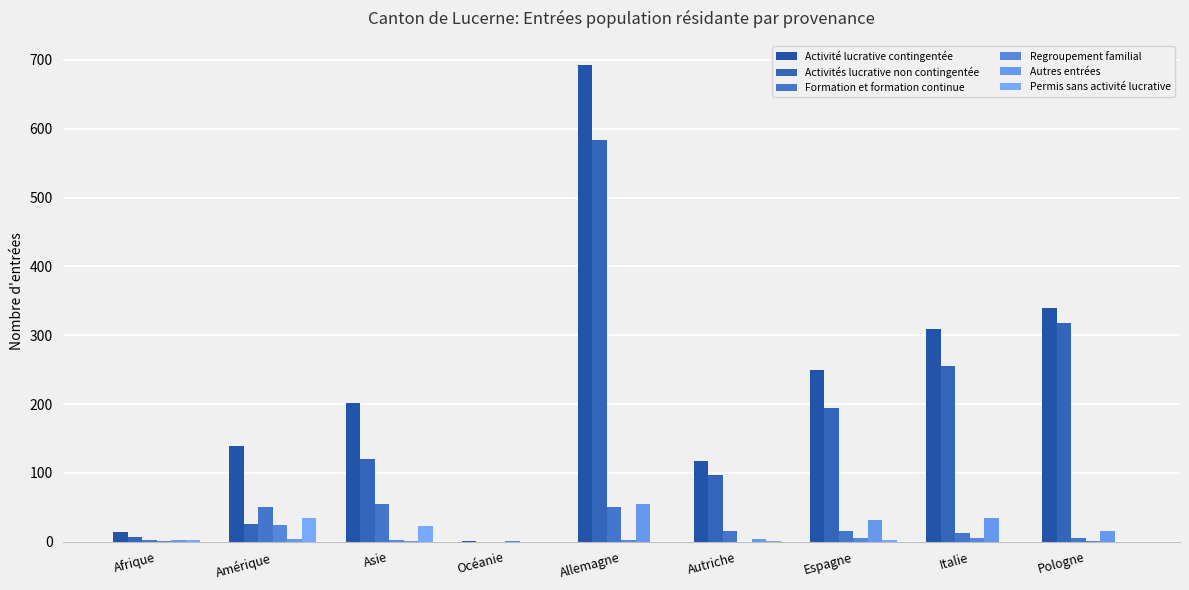

Is it true that Permis sans activité lucrative equals 0 at Océanie?

True